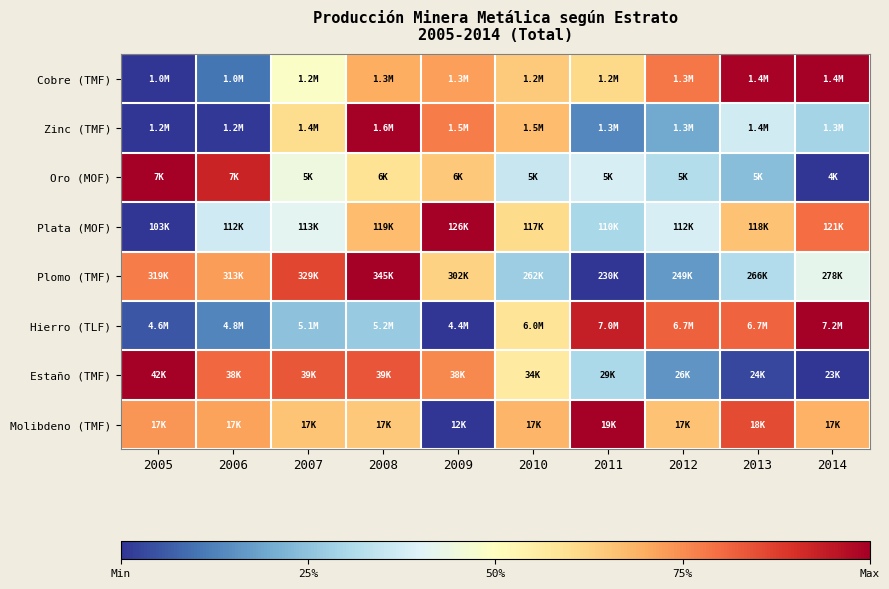

Reading left to right, transcribe all the data shown in this chart.

Cobre (TMF): 2005=0.0	2006=0.1	2007=0.5	2008=0.7	2009=0.7	2010=0.6	2011=0.6	2012=0.8	2013=1.0	2014=1.0
Zinc (TMF): 2005=0.0	2006=0.0	2007=0.6	2008=1.0	2009=0.8	2010=0.7	2011=0.1	2012=0.2	2013=0.4	2014=0.3
Oro (MOF): 2005=1.0	2006=0.9	2007=0.4	2008=0.6	2009=0.6	2010=0.4	2011=0.4	2012=0.3	2013=0.2	2014=0.0
Plata (MOF): 2005=0.0	2006=0.4	2007=0.4	2008=0.7	2009=1.0	2010=0.6	2011=0.3	2012=0.4	2013=0.7	2014=0.8
Plomo (TMF): 2005=0.8	2006=0.7	2007=0.9	2008=1.0	2009=0.6	2010=0.3	2011=0.0	2012=0.2	2013=0.3	2014=0.4
Hierro (TLF): 2005=0.1	2006=0.1	2007=0.2	2008=0.3	2009=0.0	2010=0.6	2011=0.9	2012=0.8	2013=0.8	2014=1.0
Estaño (TMF): 2005=1.0	2006=0.8	2007=0.8	2008=0.8	2009=0.8	2010=0.6	2011=0.3	2012=0.2	2013=0.0	2014=0.0
Molibdeno (TMF): 2005=0.7	2006=0.7	2007=0.7	2008=0.6	2009=0.0	2010=0.7	2011=1.0	2012=0.7	2013=0.9	2014=0.7